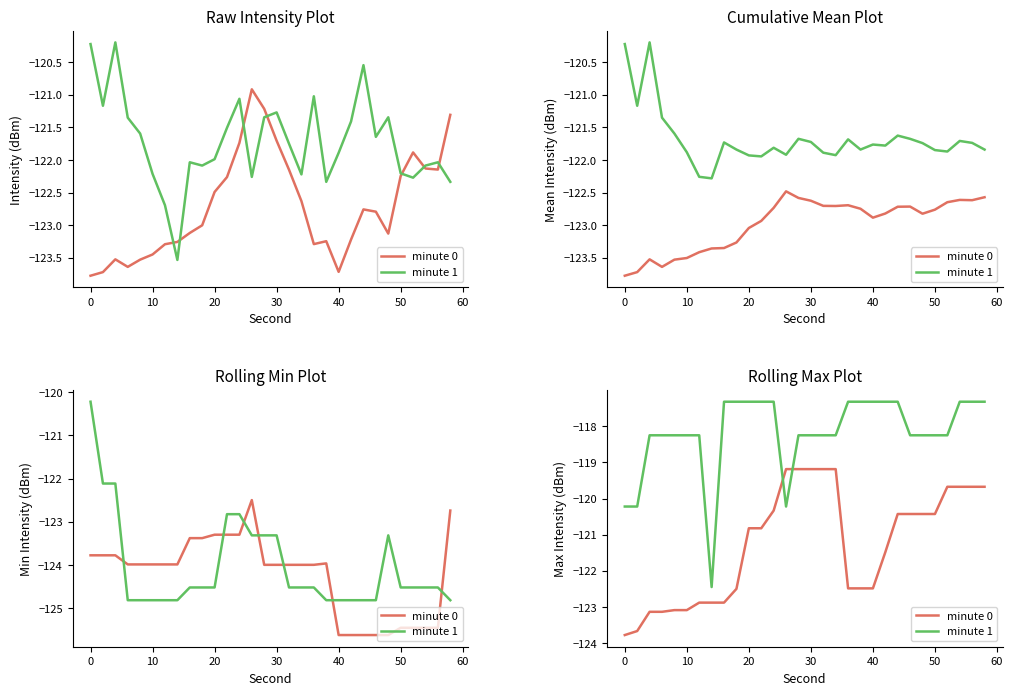

Which series has the largest total across all categories?

minute 1